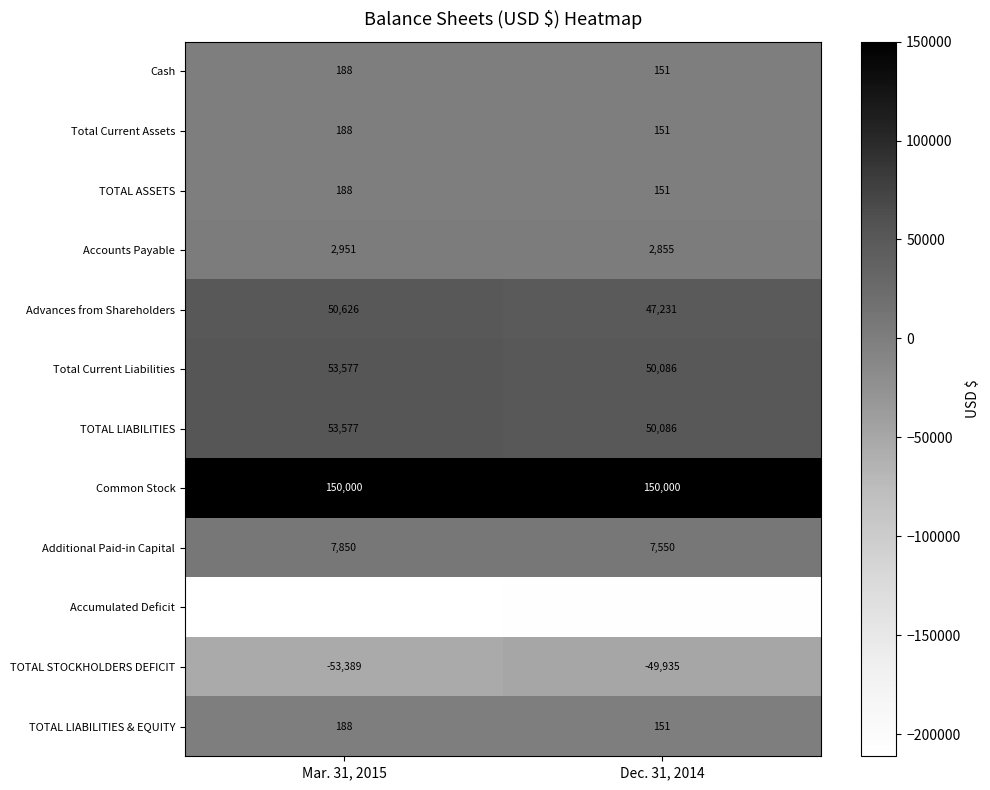

Reading left to right, extract all data points from this chart.

Cash: Mar. 31, 2015=188	Dec. 31, 2014=151
Total Current Assets: Mar. 31, 2015=188	Dec. 31, 2014=151
TOTAL ASSETS: Mar. 31, 2015=188	Dec. 31, 2014=151
Accounts Payable: Mar. 31, 2015=2951	Dec. 31, 2014=2855
Advances from Shareholders: Mar. 31, 2015=50626	Dec. 31, 2014=47231
Total Current Liabilities: Mar. 31, 2015=53577	Dec. 31, 2014=50086
TOTAL LIABILITIES: Mar. 31, 2015=53577	Dec. 31, 2014=50086
Common Stock: Mar. 31, 2015=150000	Dec. 31, 2014=150000
Additional Paid-in Capital: Mar. 31, 2015=7850	Dec. 31, 2014=7550
Accumulated Deficit: Mar. 31, 2015=-211239	Dec. 31, 2014=-207485
TOTAL STOCKHOLDERS DEFICIT: Mar. 31, 2015=-53389	Dec. 31, 2014=-49935
TOTAL LIABILITIES & EQUITY: Mar. 31, 2015=188	Dec. 31, 2014=151